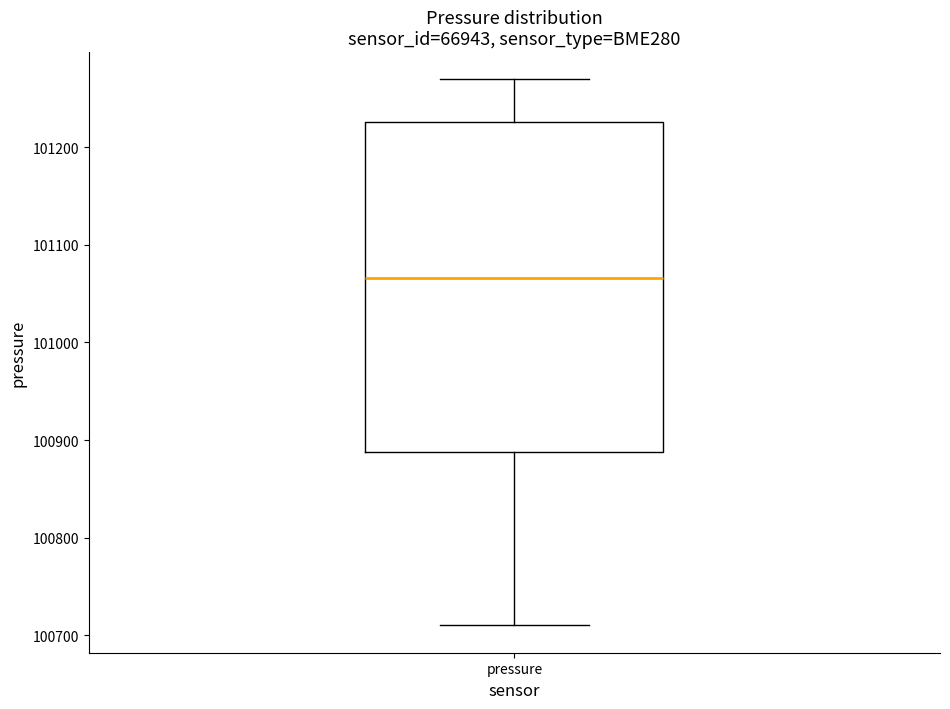

Transcribe this box plot: give where the median line is, the range the box spans, and where the two whiskers end, as read against the y-axis. The values are not printed on the chart, so give them approximately, as read against the axis.

median 101070, box 100890 to 101230, whiskers 100710 to 101270